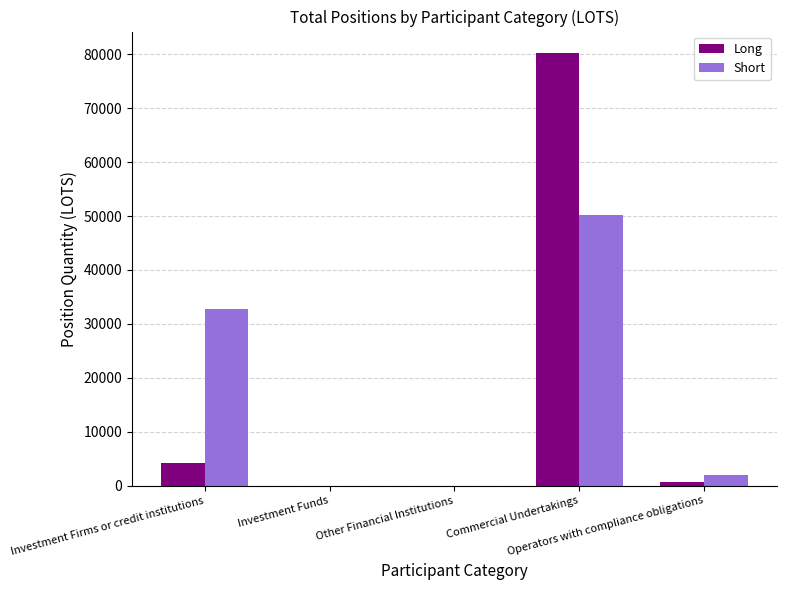

How many series are shown in this chart?

2